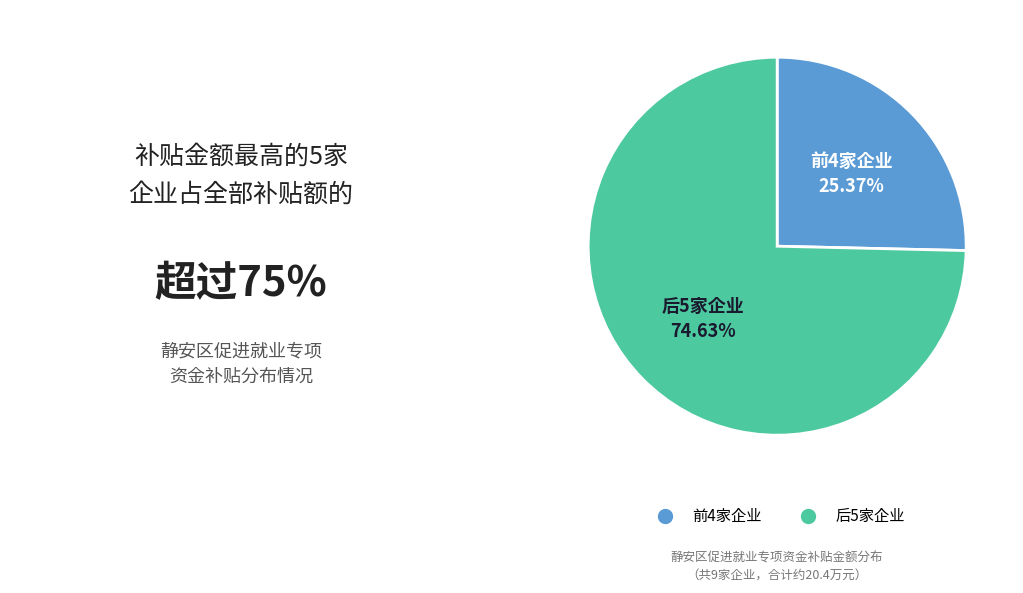

Is there any slice that represents more than half of the pie?

Yes